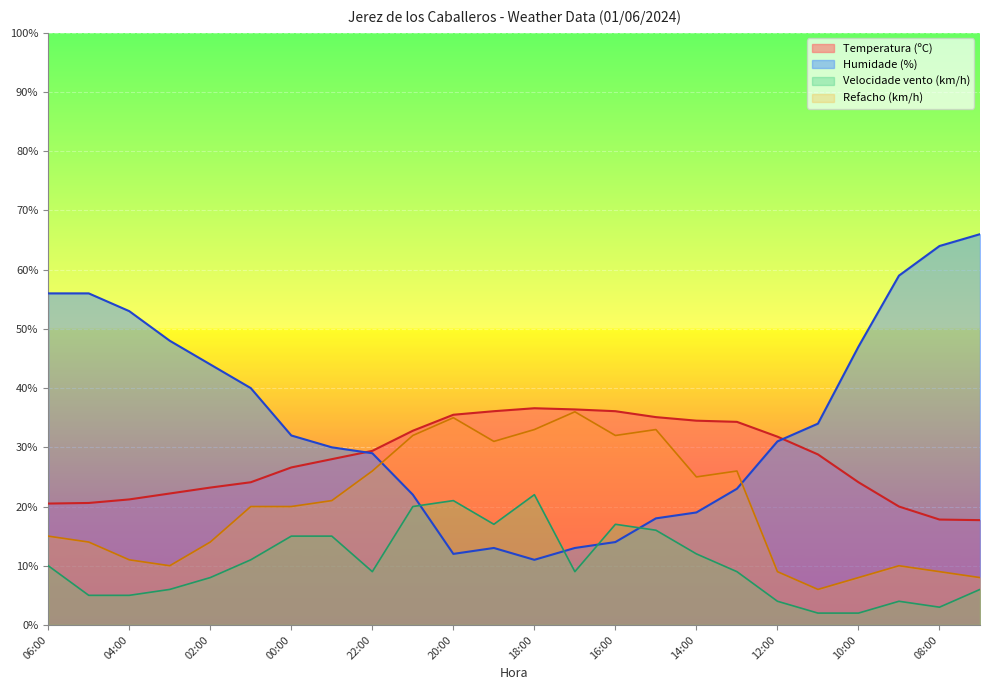

What is the label of the 7th point from the right?

13:00